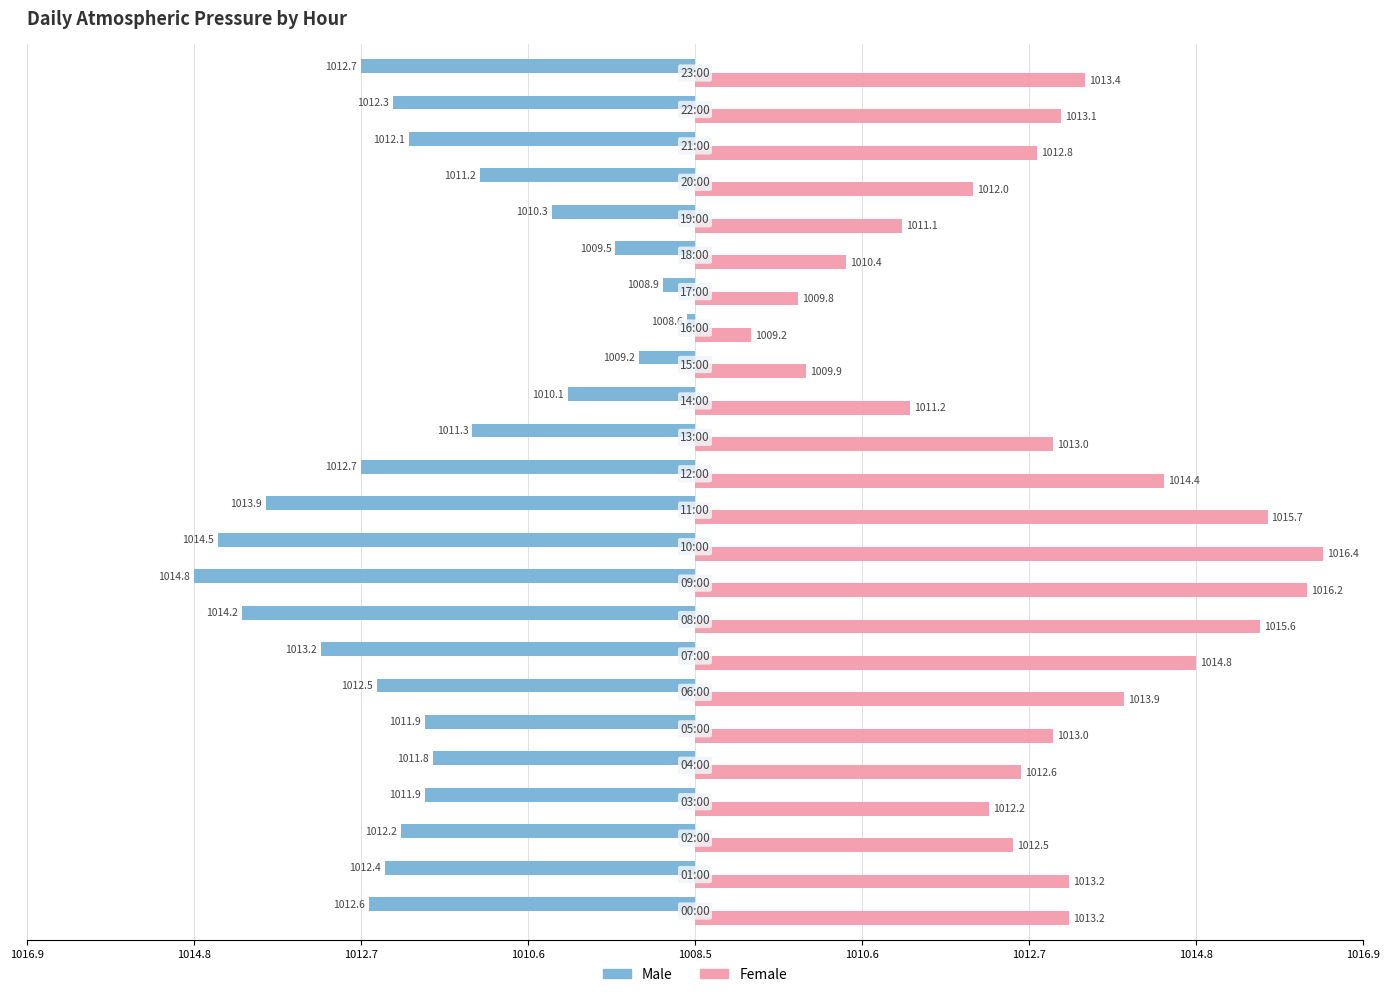

Which series has the largest total across all categories?

Female